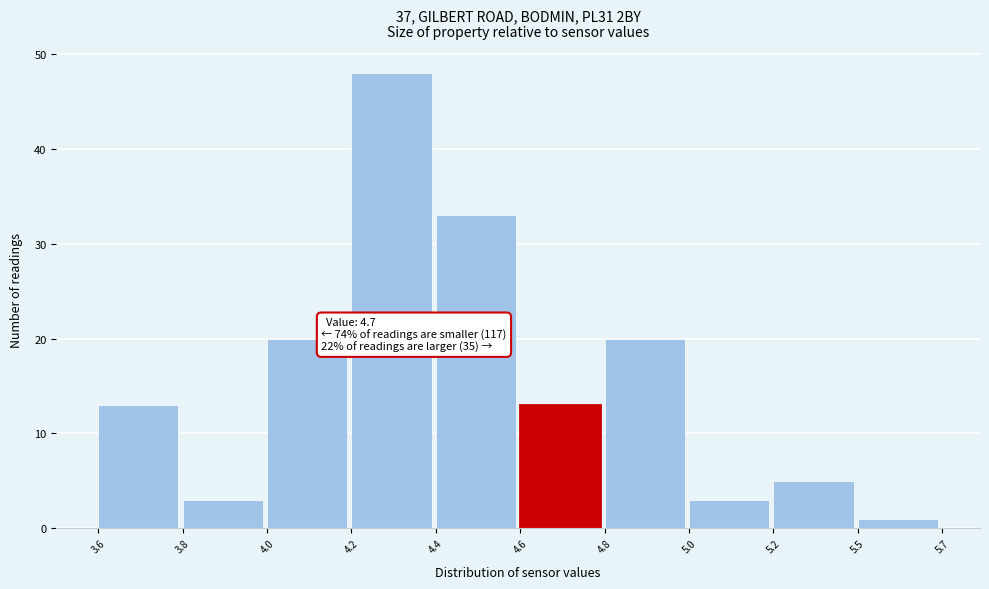

Reading left to right, what are all the values shown in this chart?

13	3	20	48	33	13	20	3	5	1